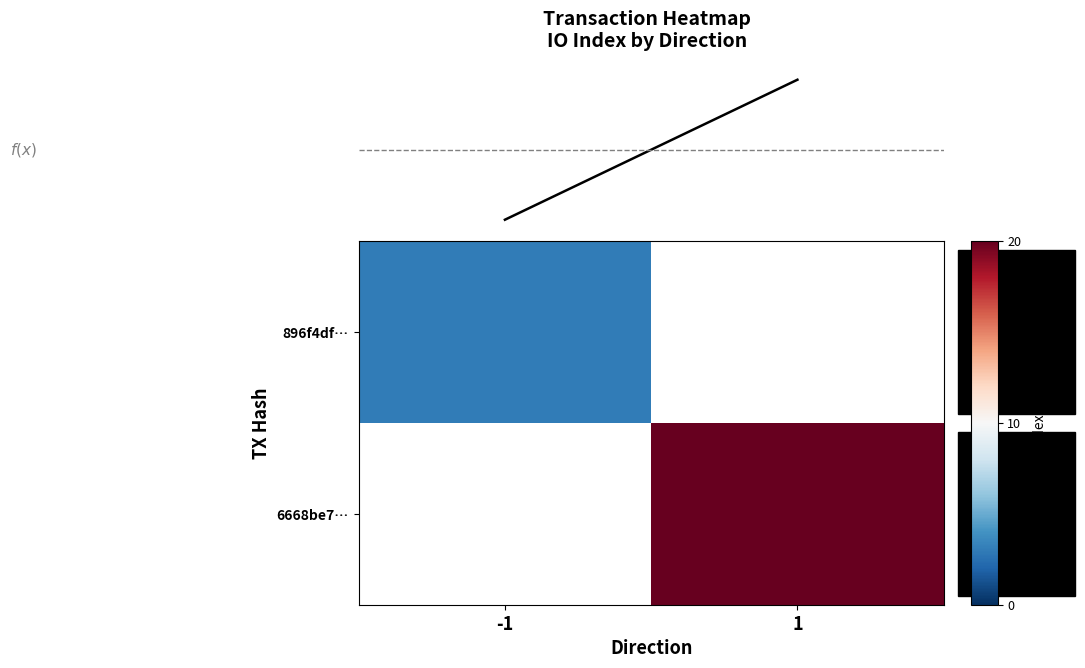

How many values in the f(x) series are below 20?

1